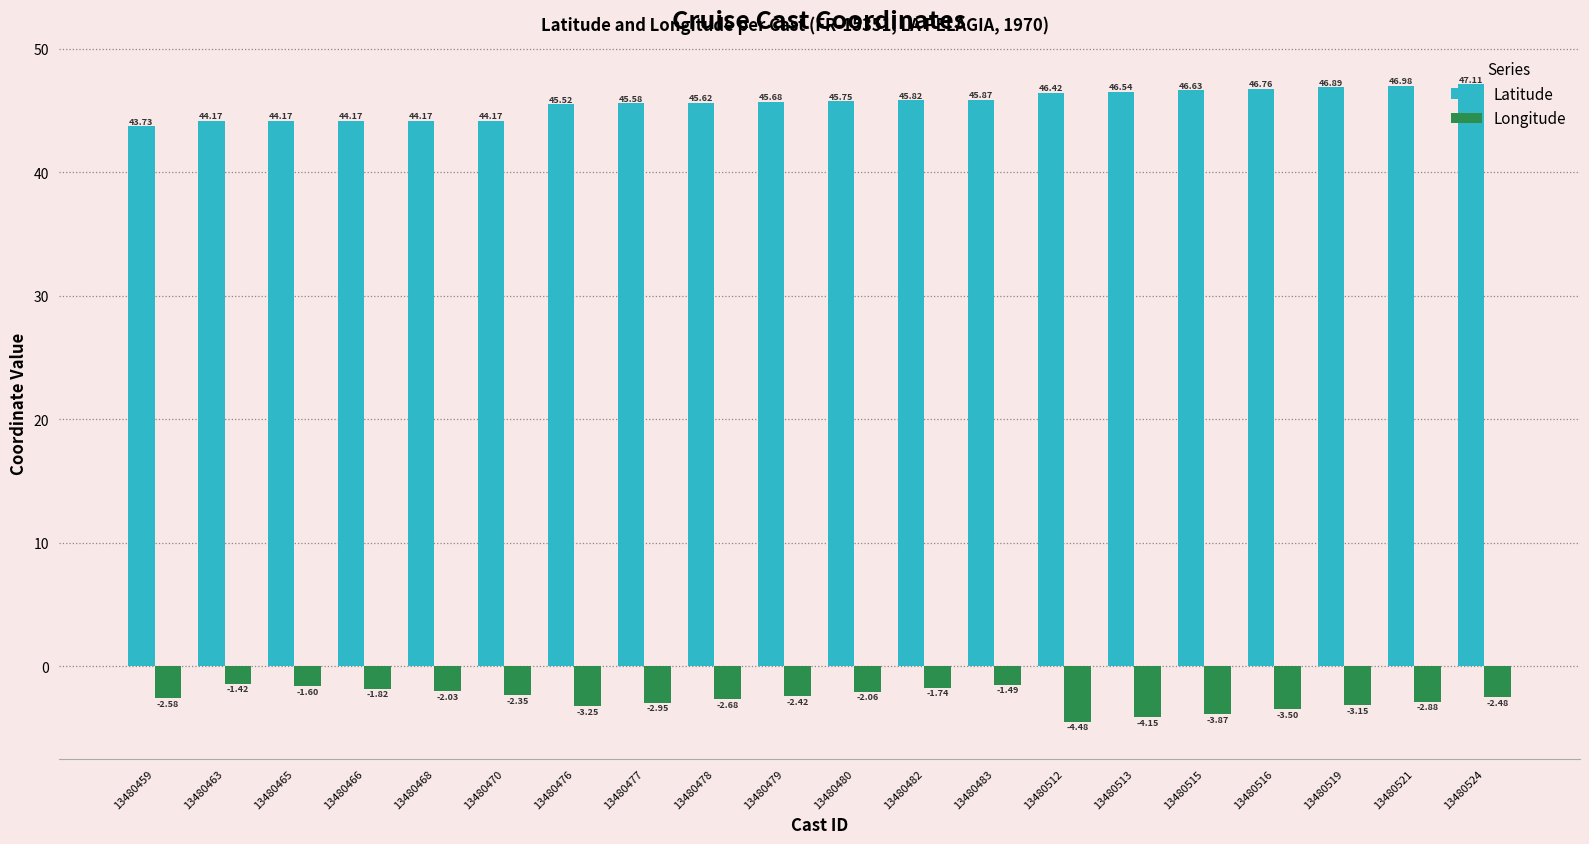

How many values in the Longitude series are below -2?

15